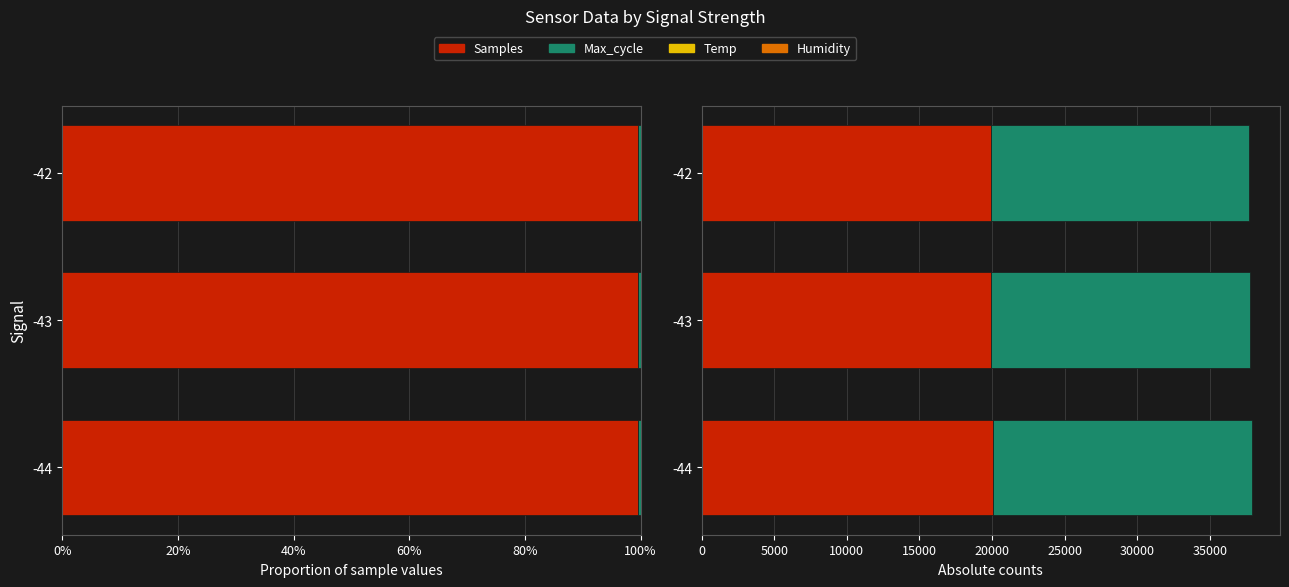

Which series has the widest spread of values?

Max_cycle